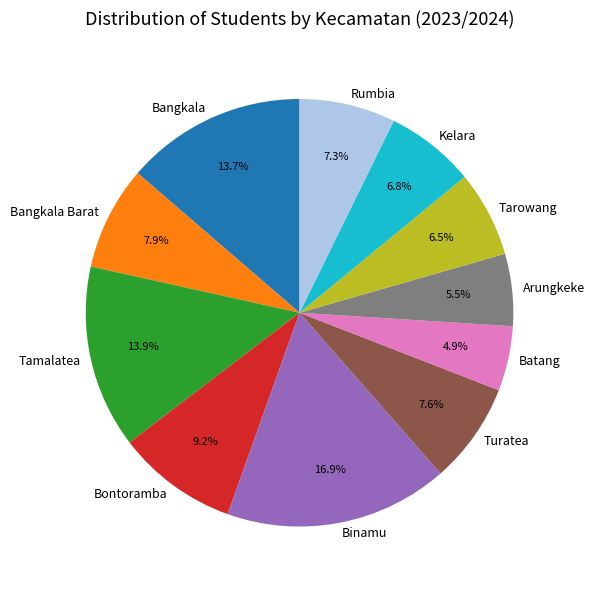

Combined, do Turatea and Binamu account for over 50%?

No